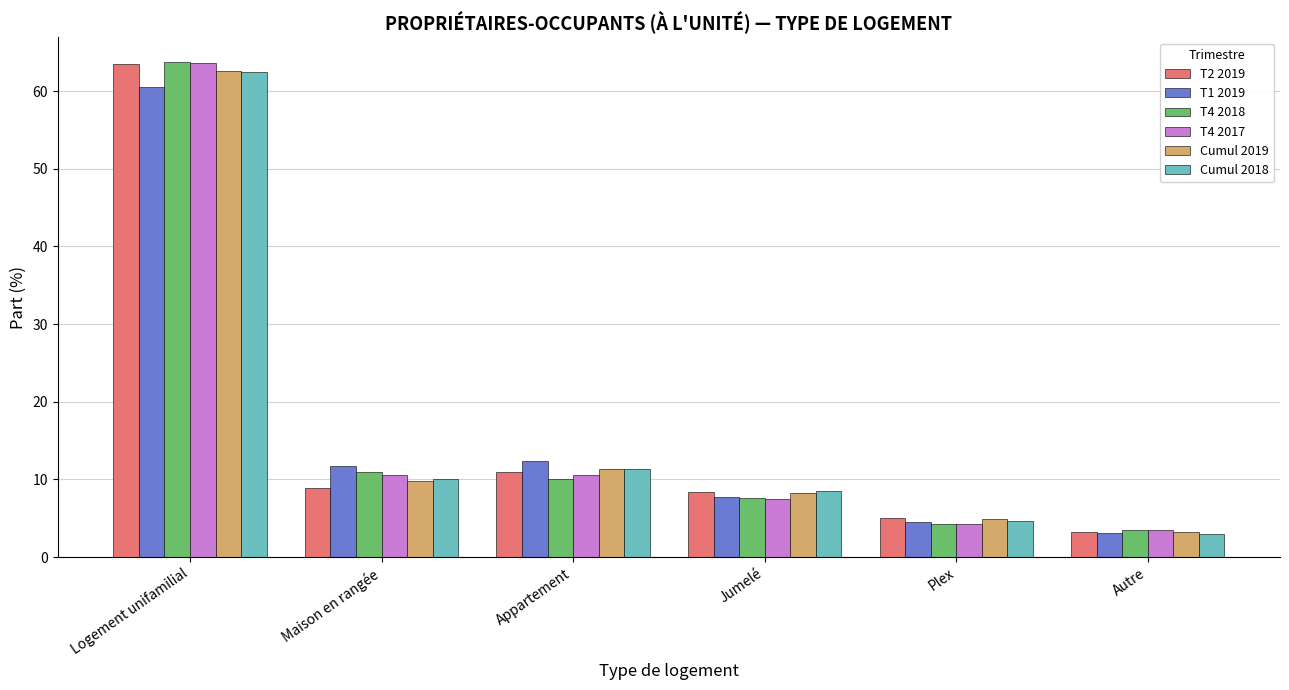

The value of T4 2018 at Appartement is 10.0. True or false?

True